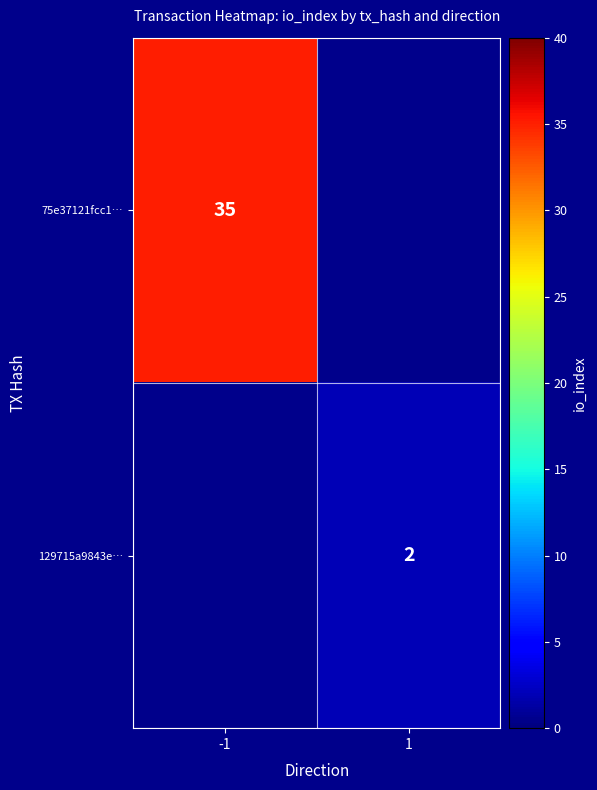

The 75e37121fcc1… series shows 16 at -1. True or false?

False